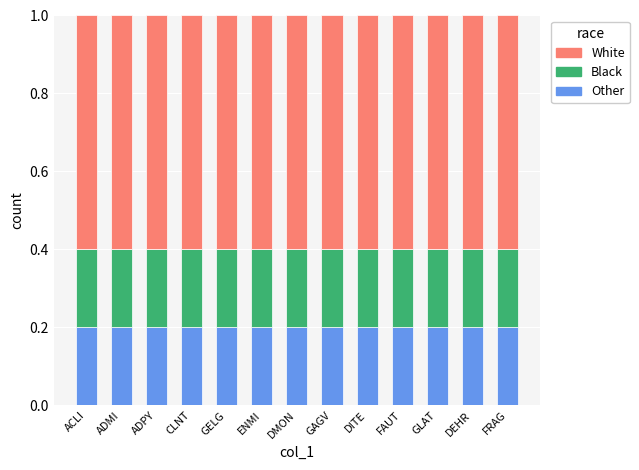

How many bars are there in total?

13